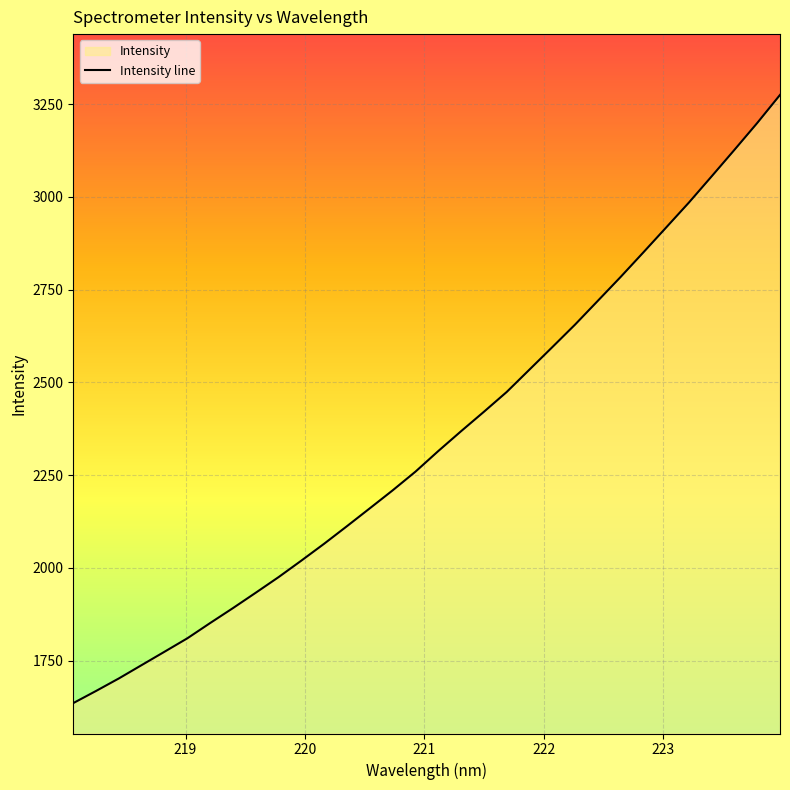

What is the maximum value shown in the chart?

3275.2